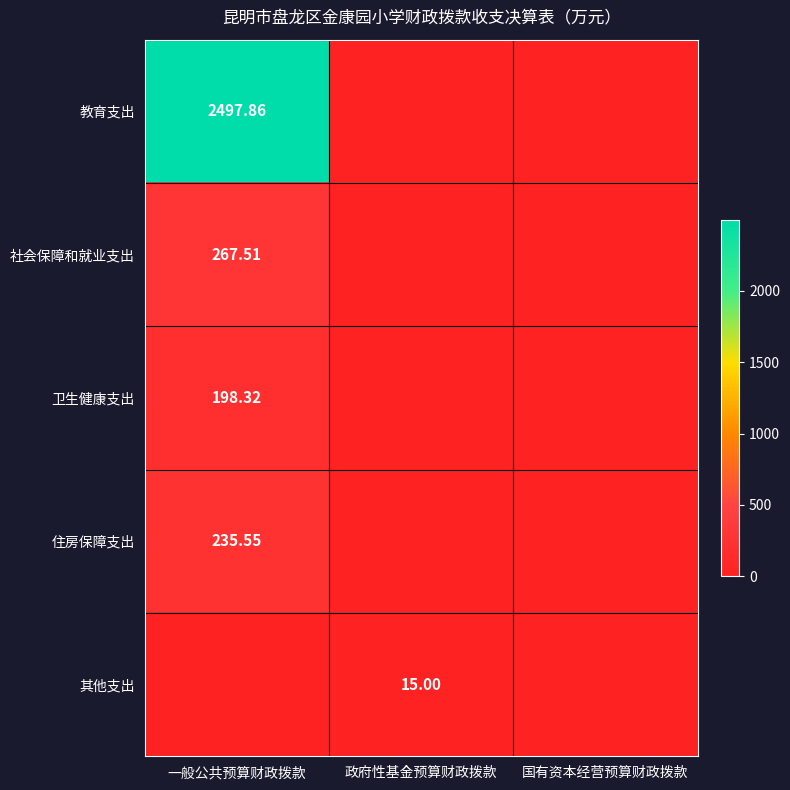

How many values in the 社会保障和就业支出 series exceed 0?

1